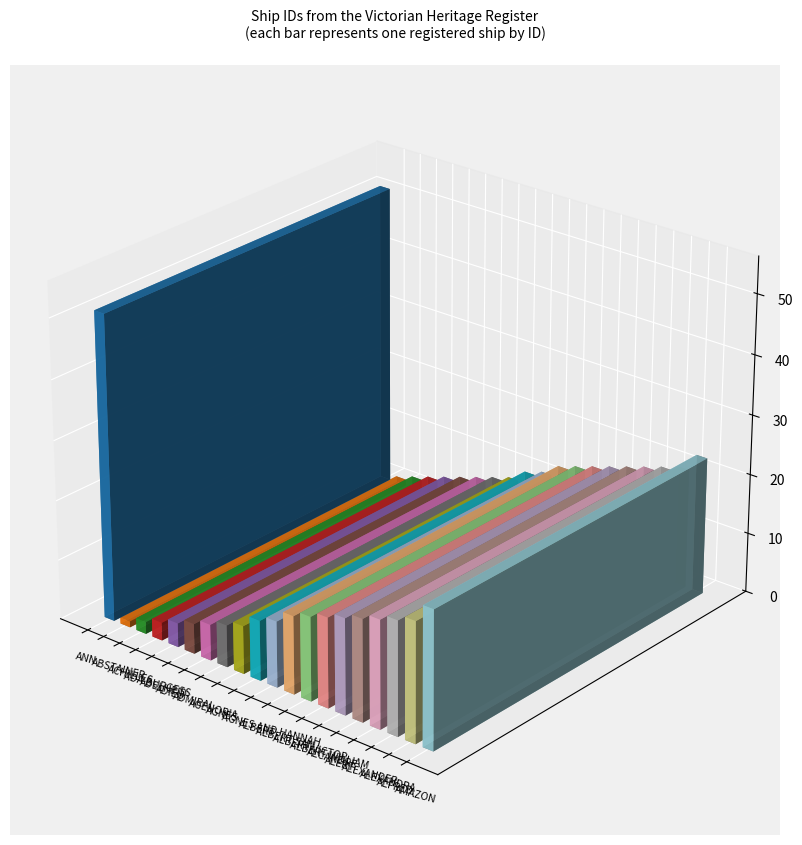

Reading right to left, transcribe all the data shown in this chart.

23	20	19	18	17	16	15	14	13	11	10	8	7	6	5	4	3	2	1	51